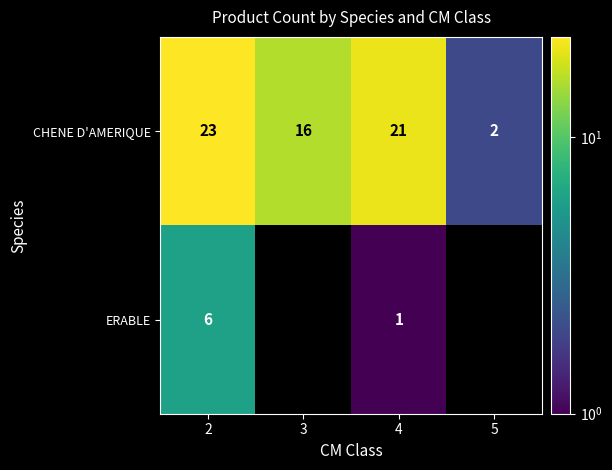

Between 3 and 2, which is larger?

2